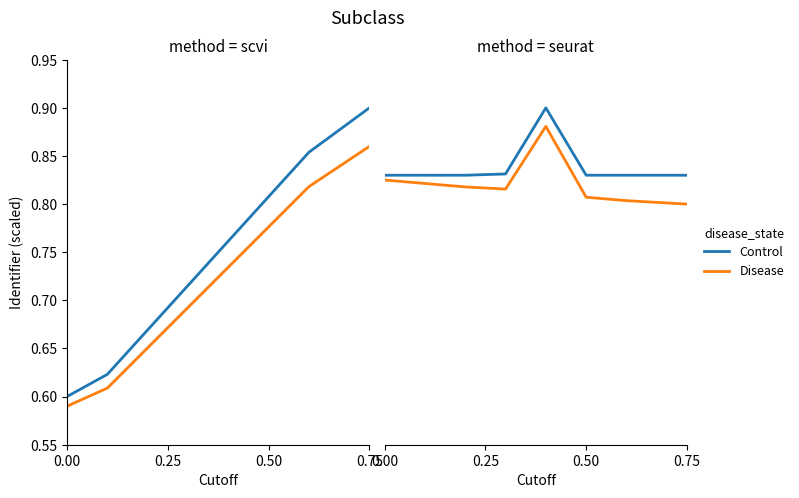

List the series in order of their peak value, highest first.

Control, Disease